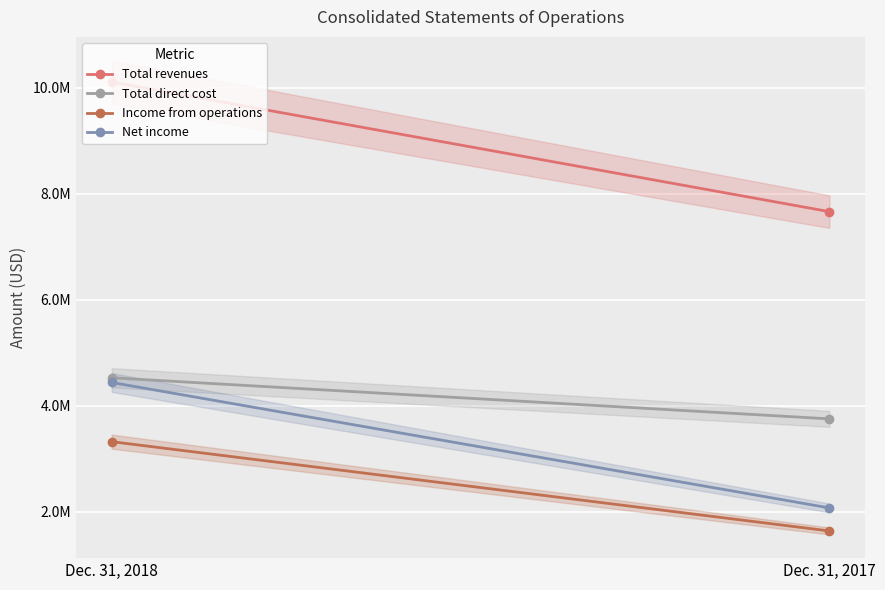

What is the difference between the maximum and minimum values in the Total direct cost series?

774311